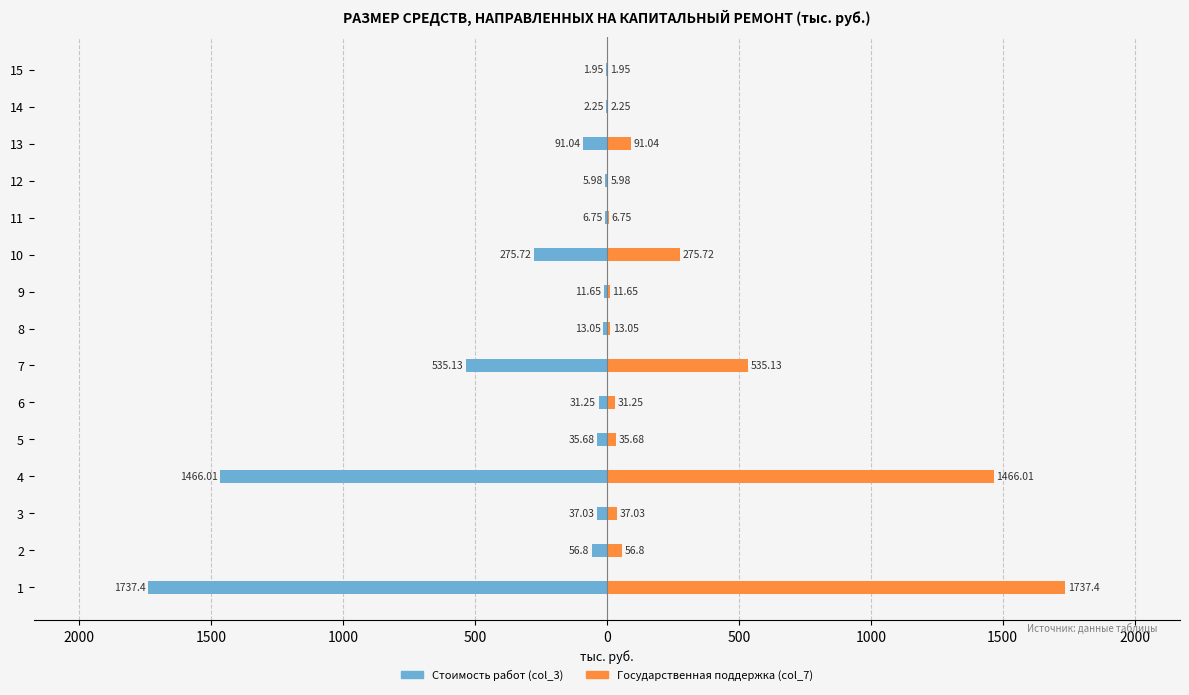

Rank the series by their maximum value, from lowest to highest.

Стоимость работ (col_3), Государственная поддержка (col_7)